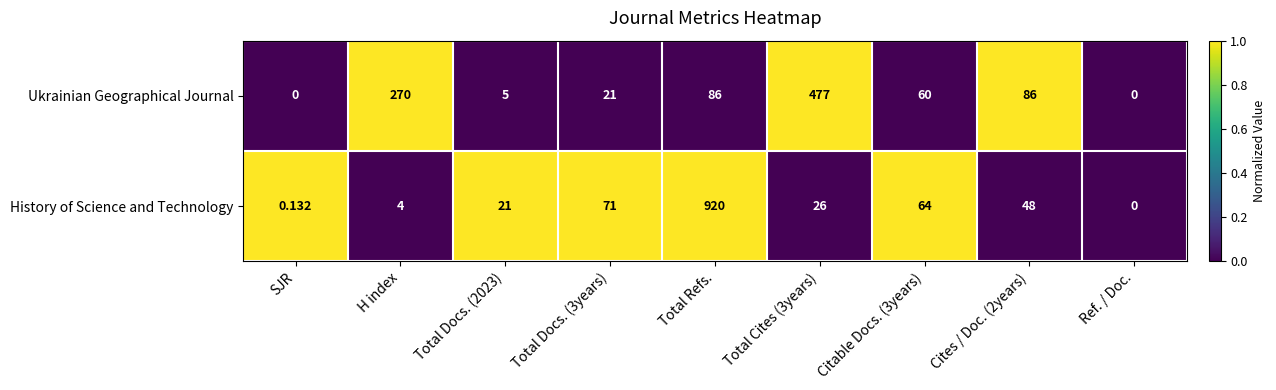

Which series has the largest total across all categories?

History of Science and Technology